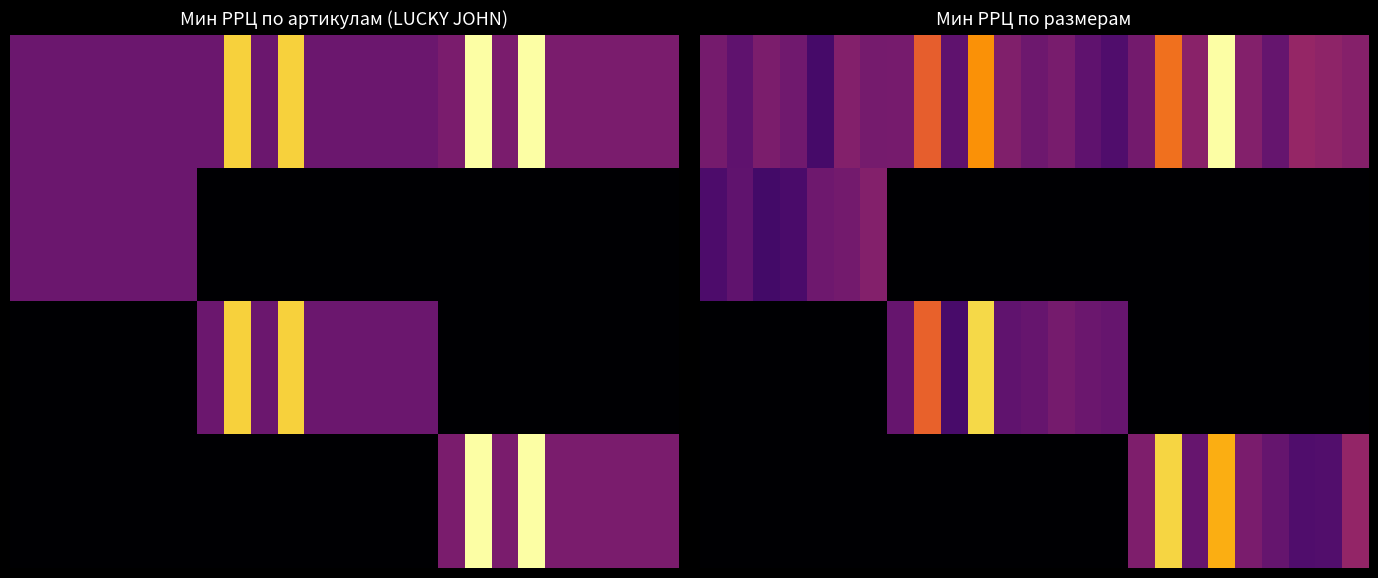

At how many categories does at least one series exceed 702?

3